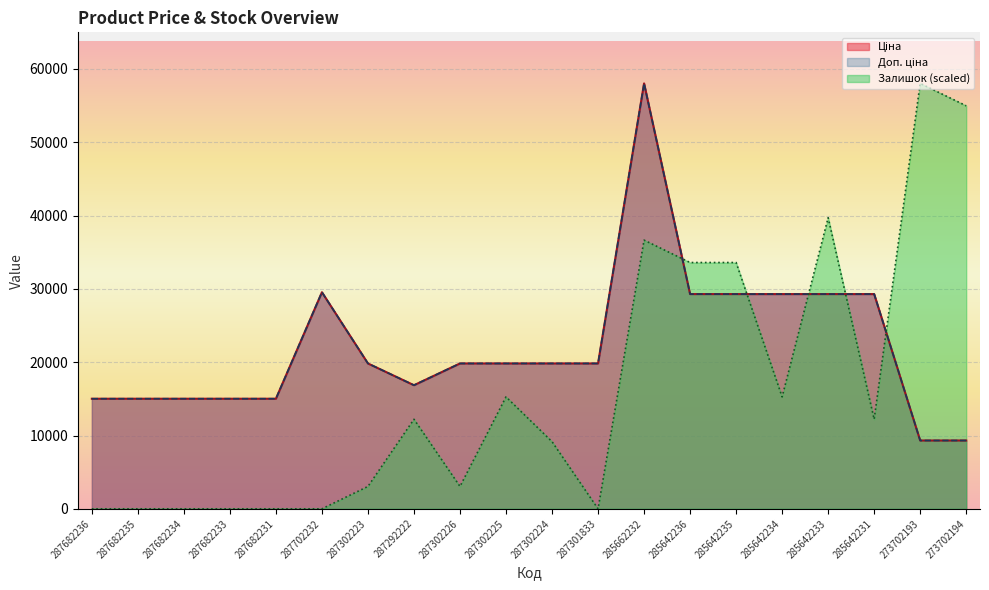

List the labels in order of Залишок value, largest first.

273702193, 273702194, 285642233, 285662232, 285642236, 285642235, 287302225, 285642234, 287292222, 285642231, 287302224, 287302223, 287302226, 287682236, 287682235, 287682234, 287682233, 287682231, 287702232, 287301833